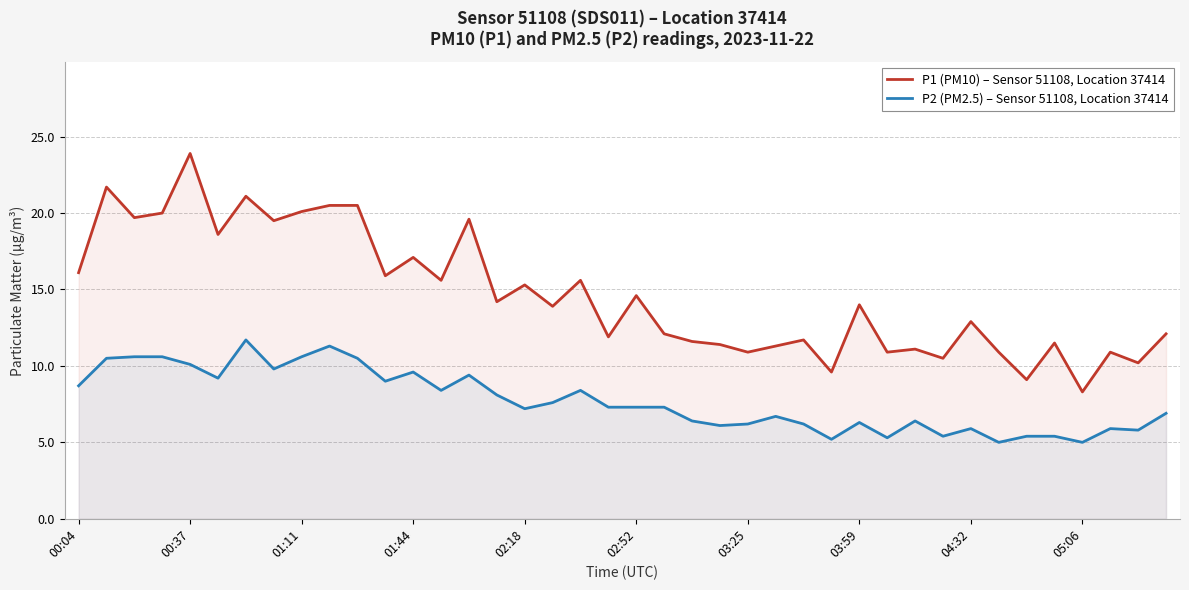

What is the value of the P2 (PM2.5) – Sensor 51108, Location 37414 point at the 11th from the left?

10.5